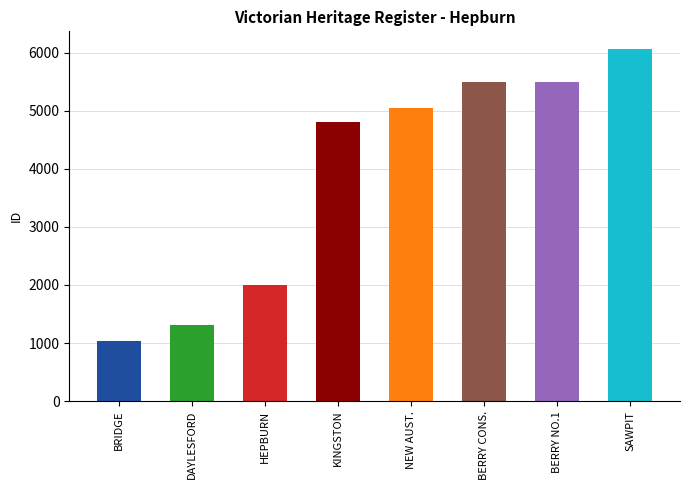

True or false: the data shows 5050 at NEW AUSTRALASIAN NO. 2.

True